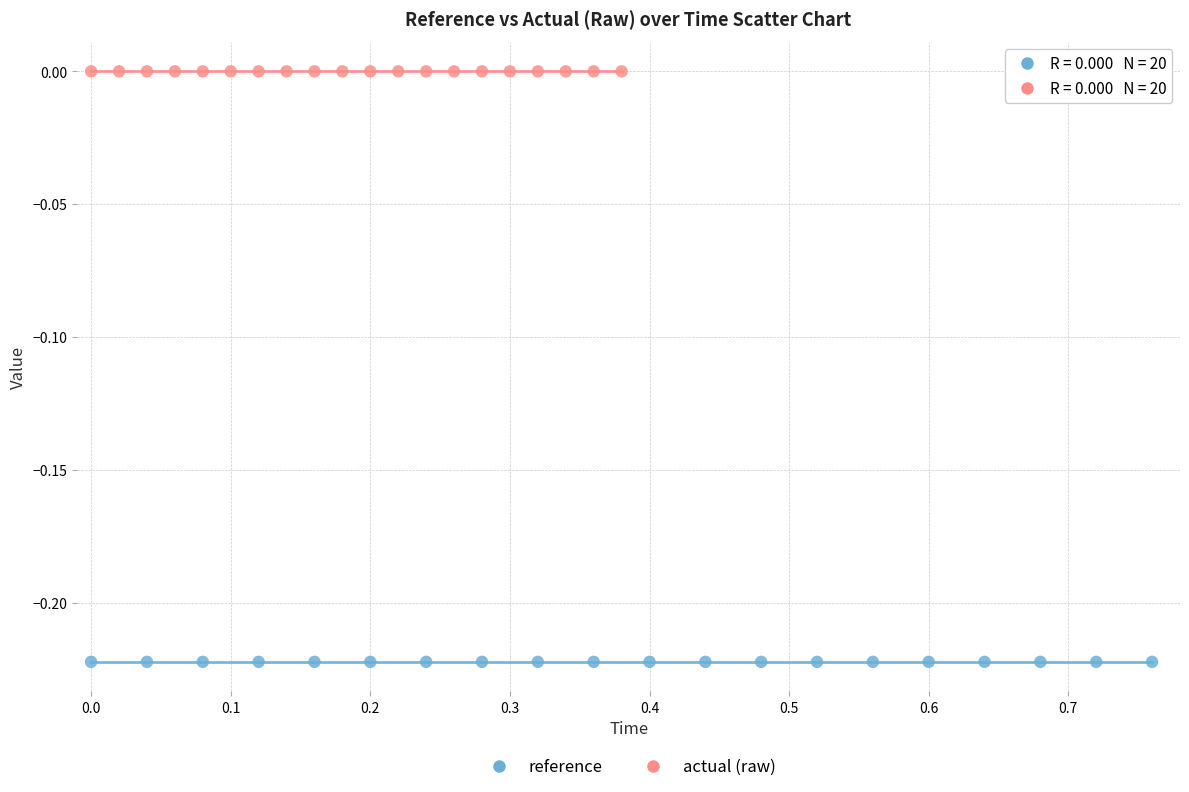

Which series contains the highest Y value?

actual (raw)